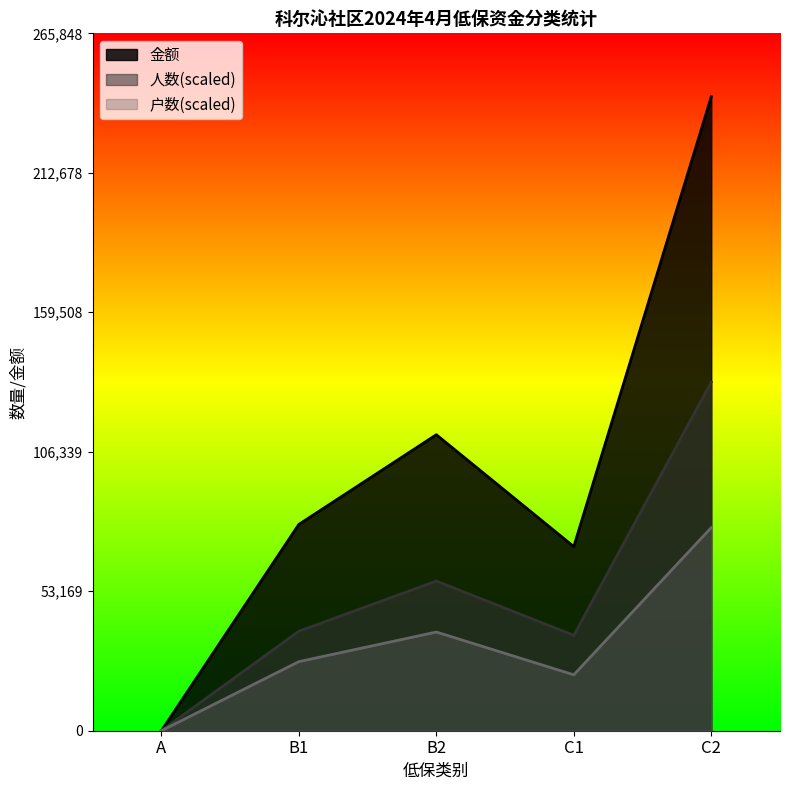

How many lines are shown in the chart?

3